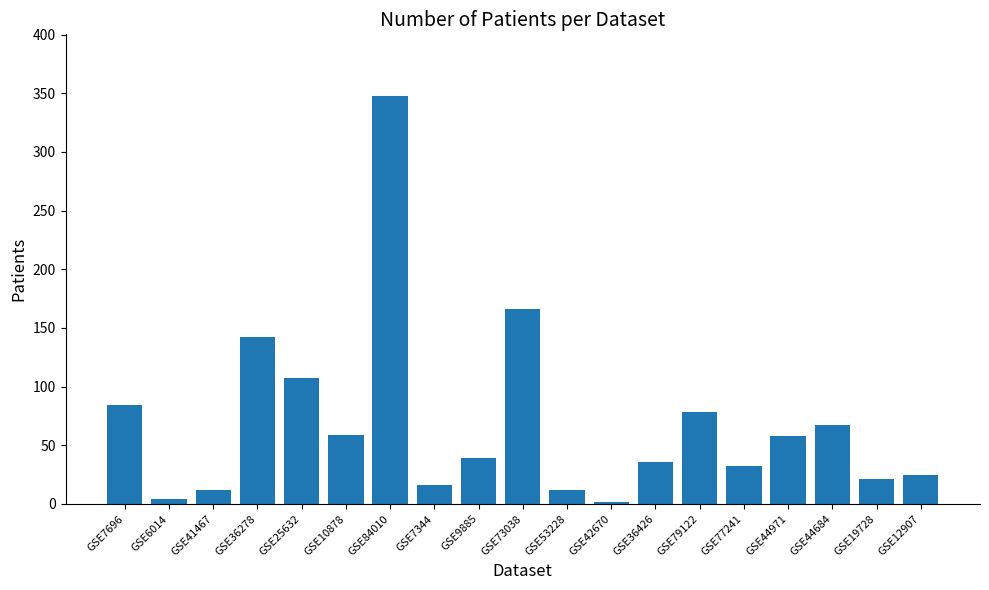

What is the minimum value shown in the chart?

2